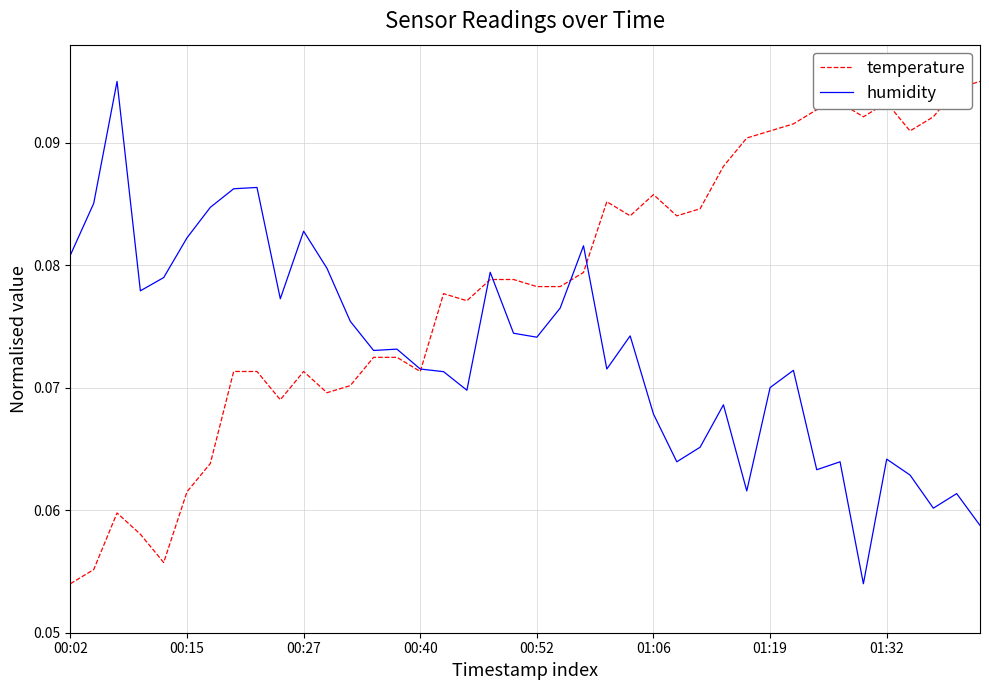

How many lines are shown in the chart?

2